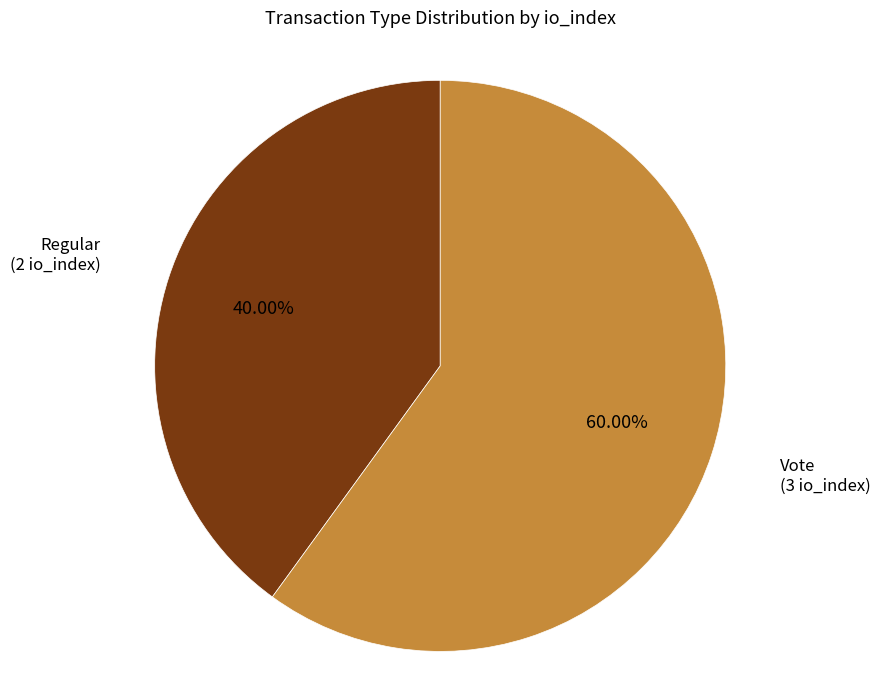

Is there a majority slice in this chart?

Yes